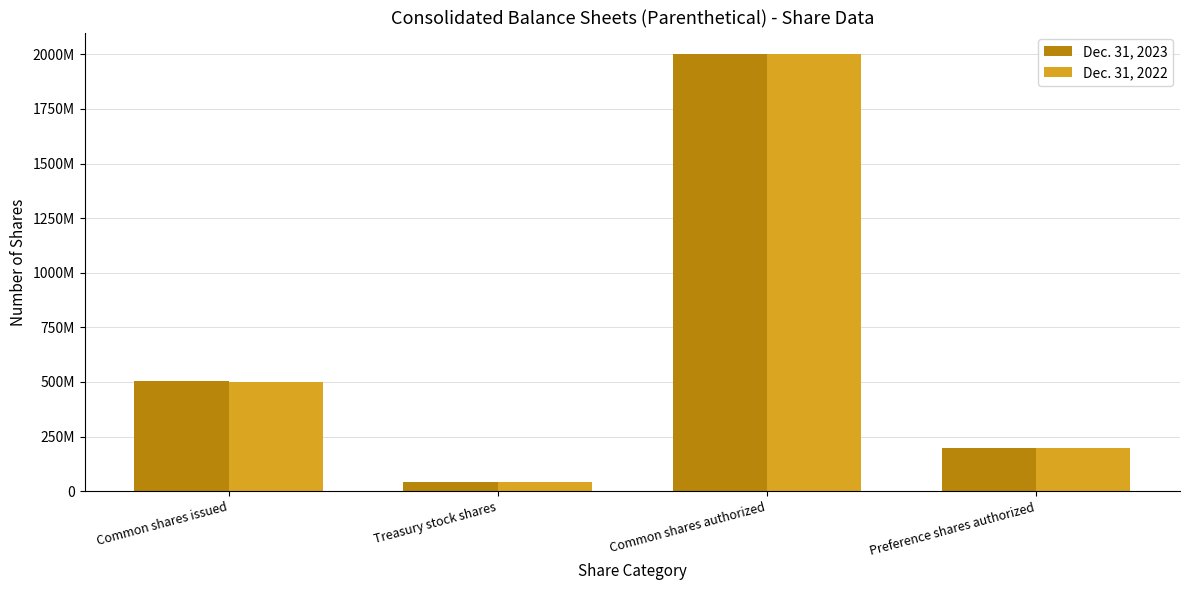

At which category does the chart reach its minimum across all series?

Treasury stock shares